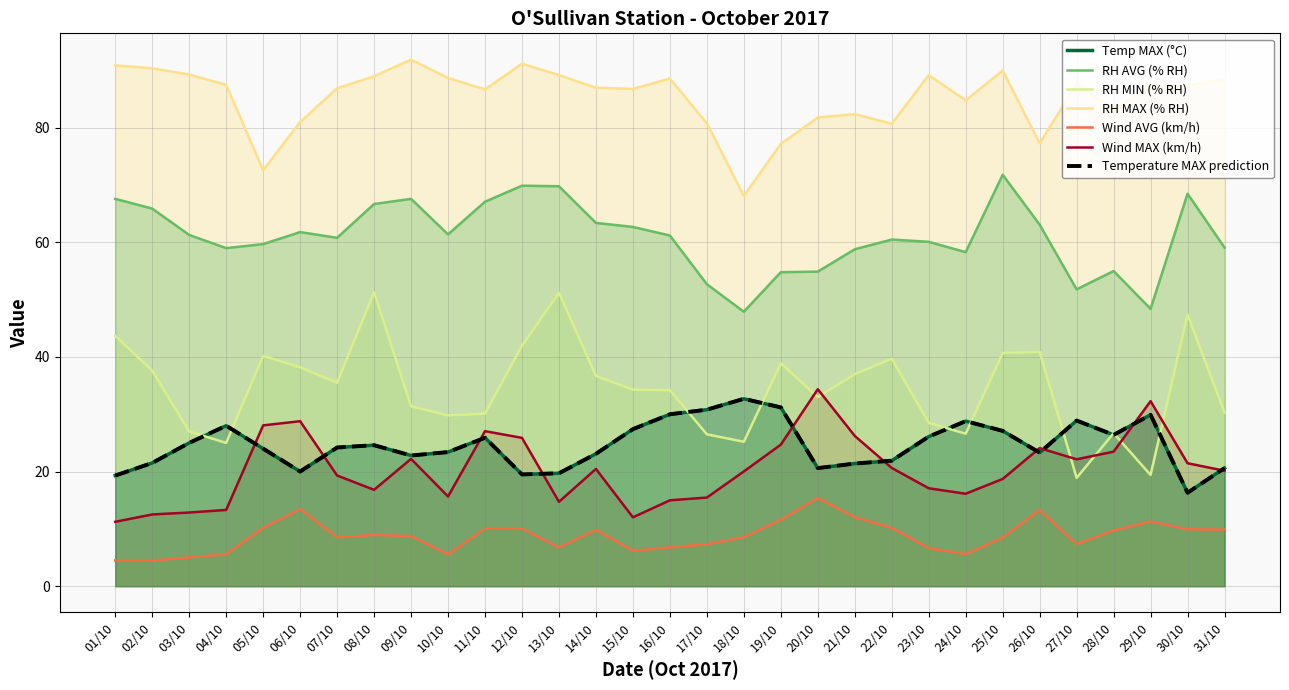

Which series has the largest range (max minus min)?

RH MIN (% RH)